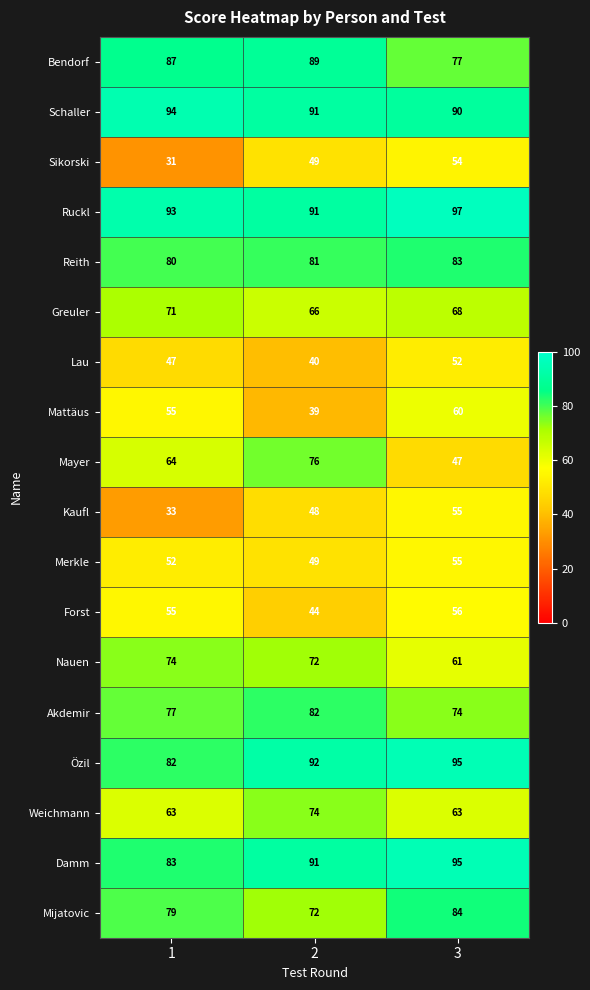

How many Ruckl values are between 91 and 97?

3